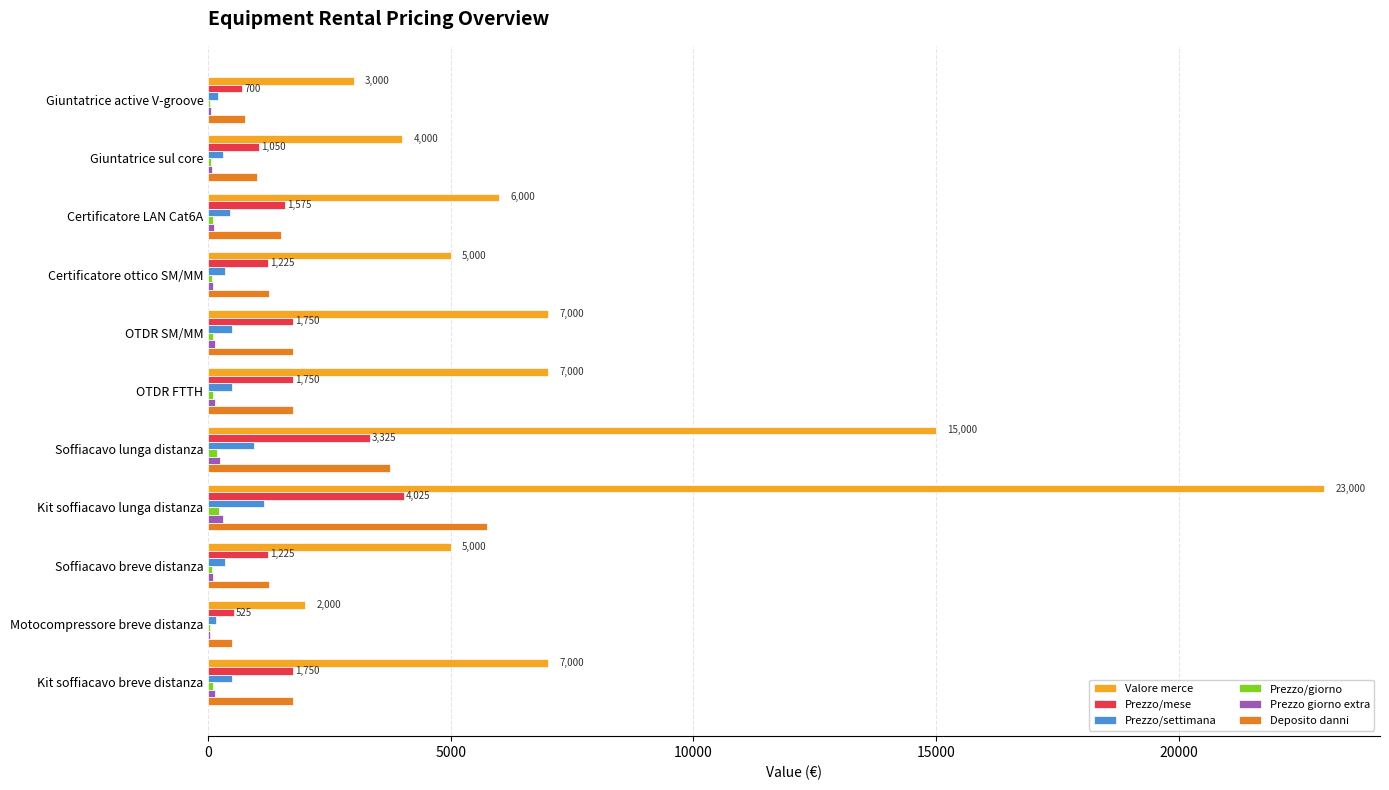

Is it true that Valore merce equals 7000 at Kit soffiacavo breve distanza?

True